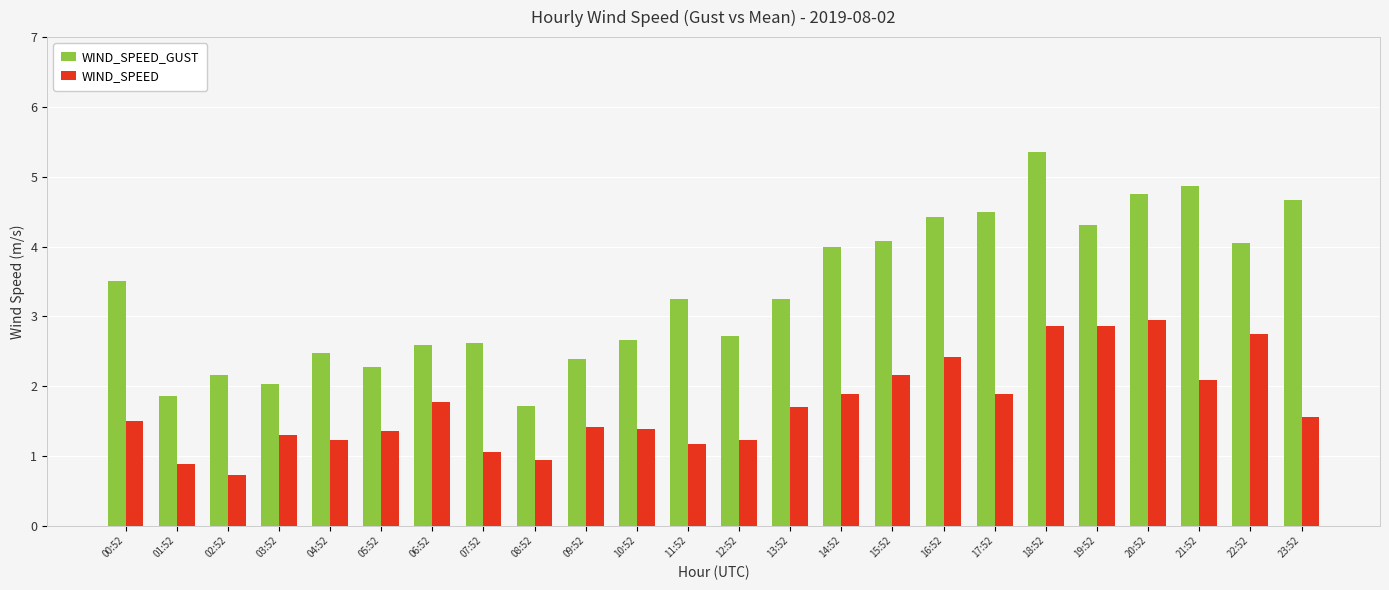

Are the bars grouped side by side (vs. stacked)?

Yes